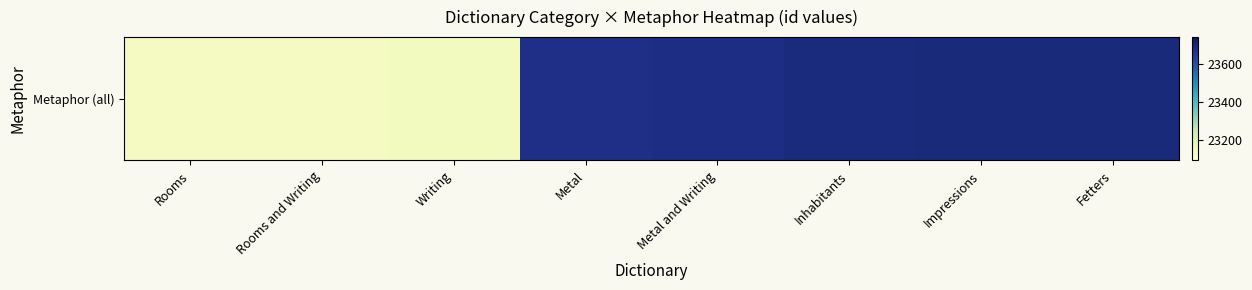

What is the change in value from Writing to Metal and Writing?

+541